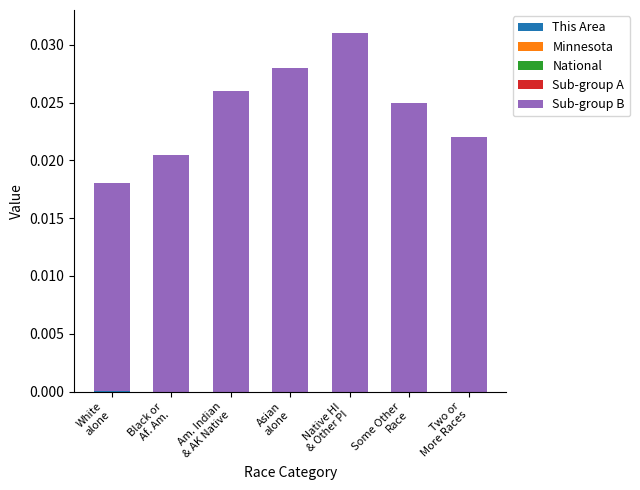

How many categories are shown in the chart?

7